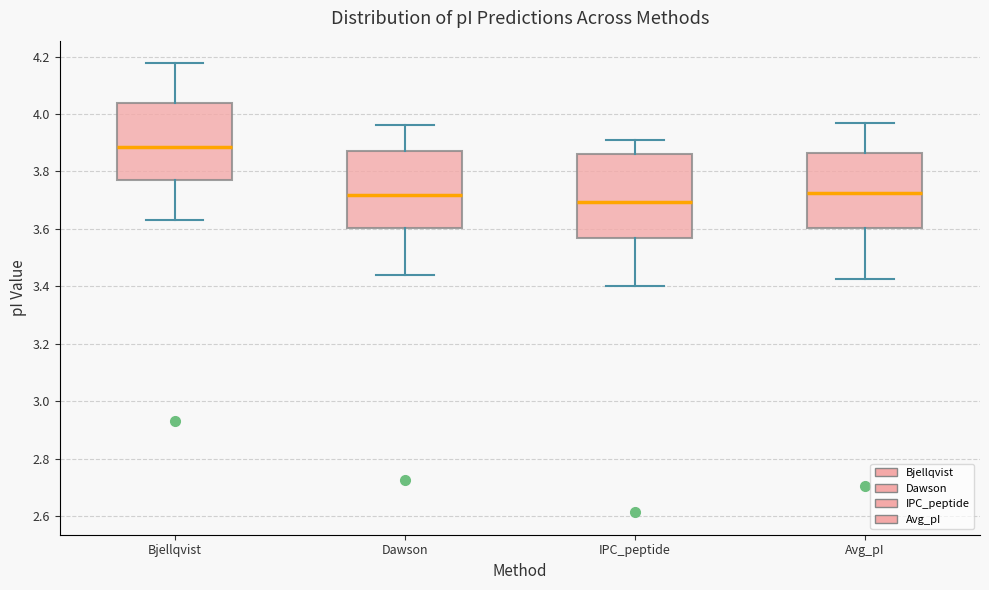

Reading left to right, read every box against the y-axis: the position of its median line, the range the box covers, and the ends of its whiskers. The values are not printed on the chart, so give them approximately, as read against the axis.

Bjellqvist: median 3.88, box 3.78 to 4.04, whiskers 3.64 to 4.18
Dawson: median 3.72, box 3.60 to 3.88, whiskers 3.44 to 3.96
IPC_peptide: median 3.70, box 3.56 to 3.86, whiskers 3.40 to 3.92
Avg_pI: median 3.72, box 3.60 to 3.86, whiskers 3.42 to 3.96